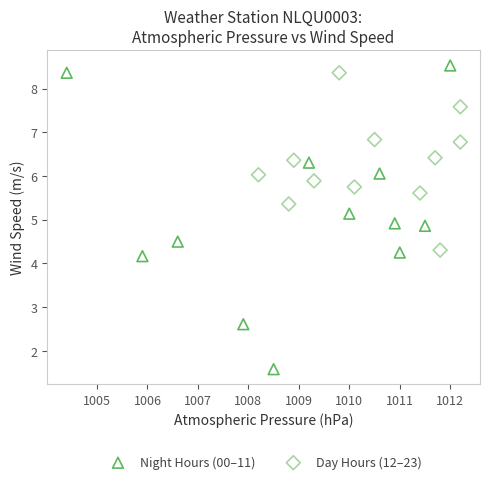

Which series reaches the minimum Y coordinate?

Night Hours (00–11)